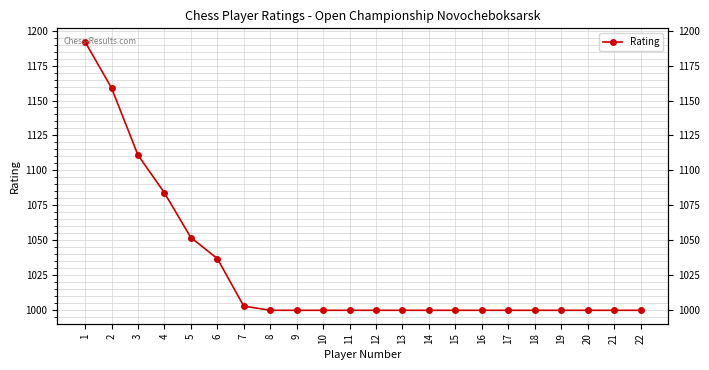

What is the sum of the values at 10 and 9?

2000